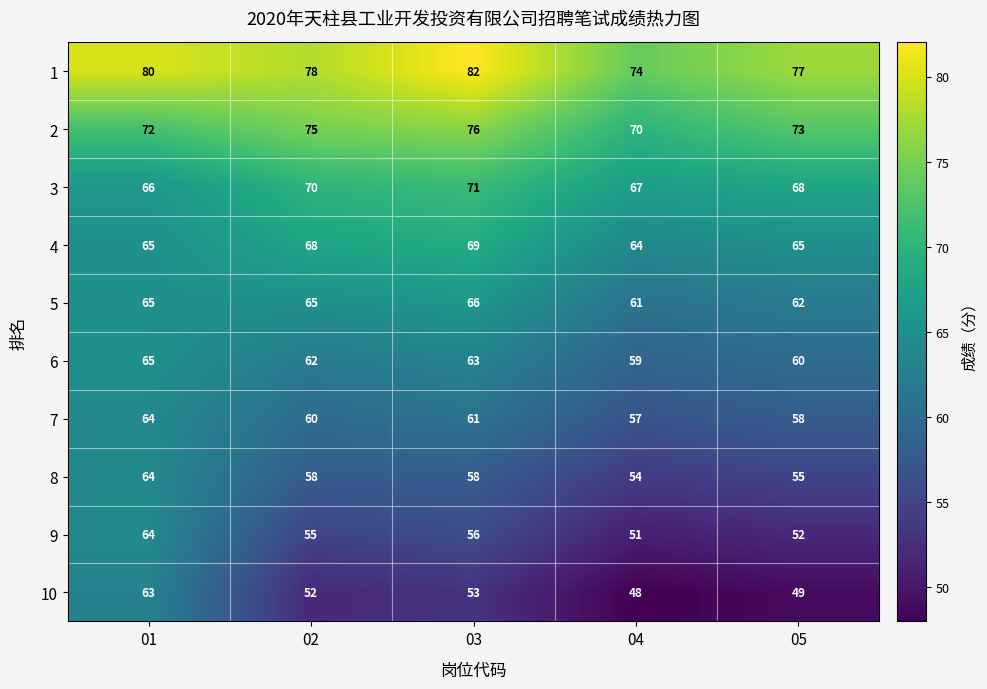

What is the difference between the highest and lowest values at 01?

17